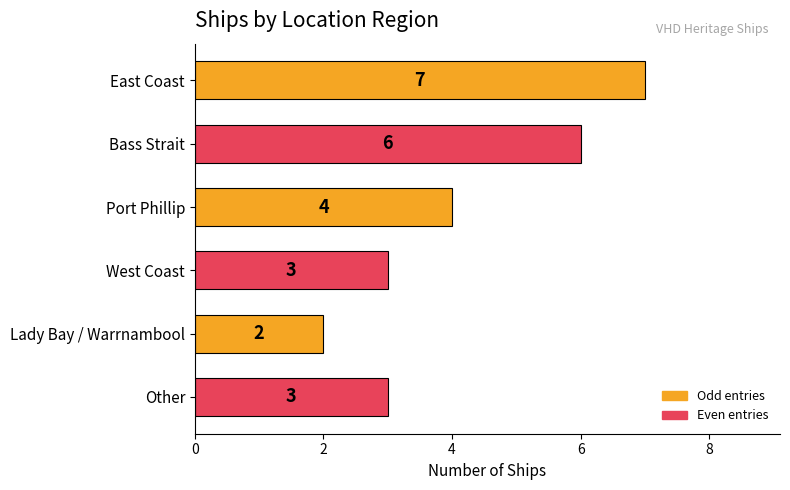

Does the chart contain stacked bars?

No